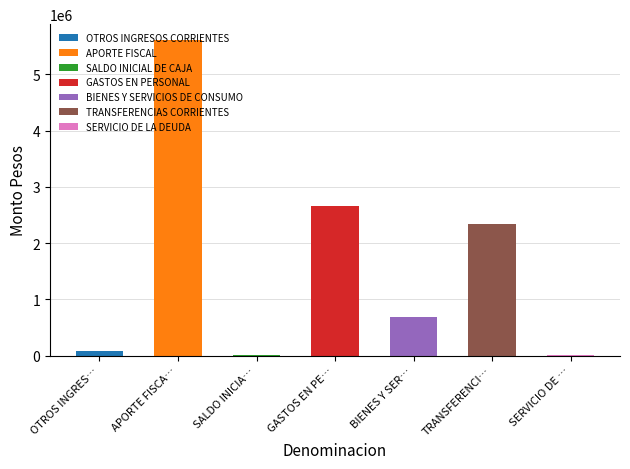

The value at GASTOS EN PERSONAL is 2665802. True or false?

True